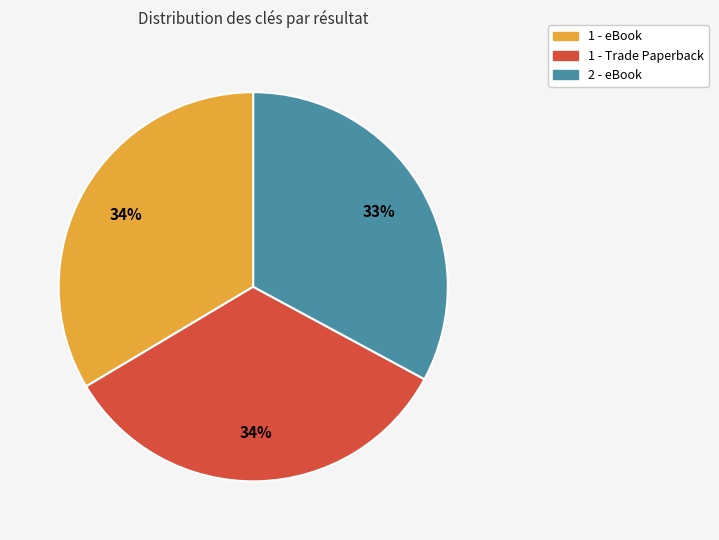

Is there any slice that represents more than half of the pie?

No